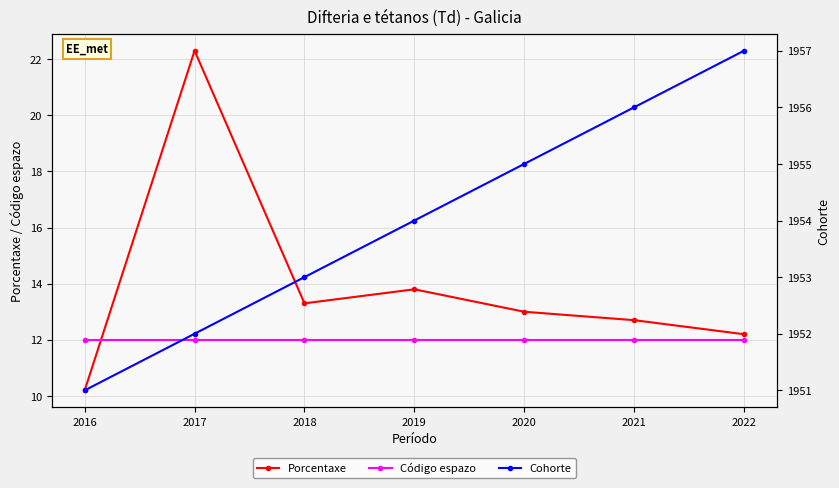

Count the Cohorte values in the range 1952 to 1956.

5